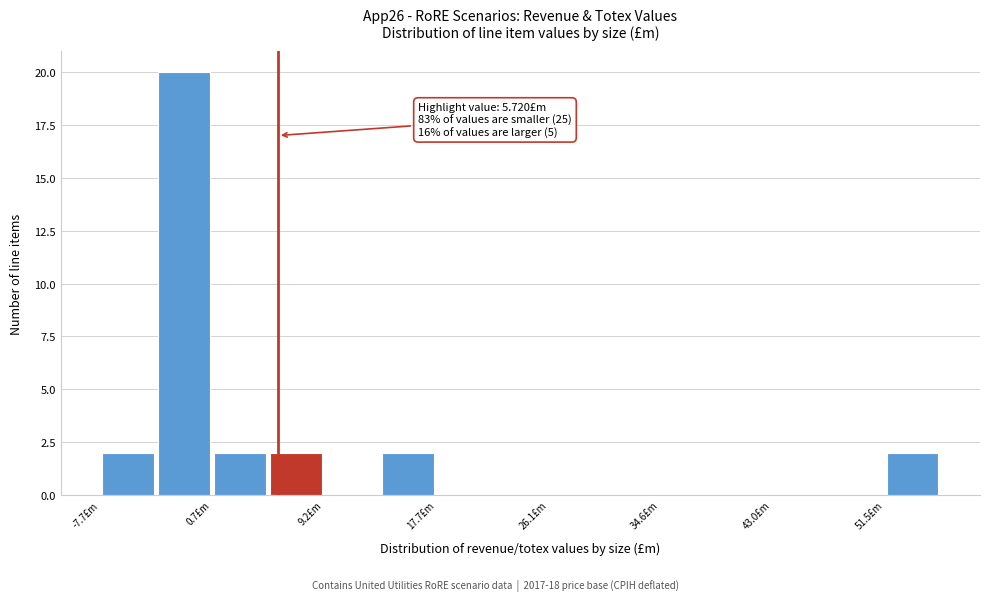

Which range on the x-axis has the tallest bar?

-3 to 1